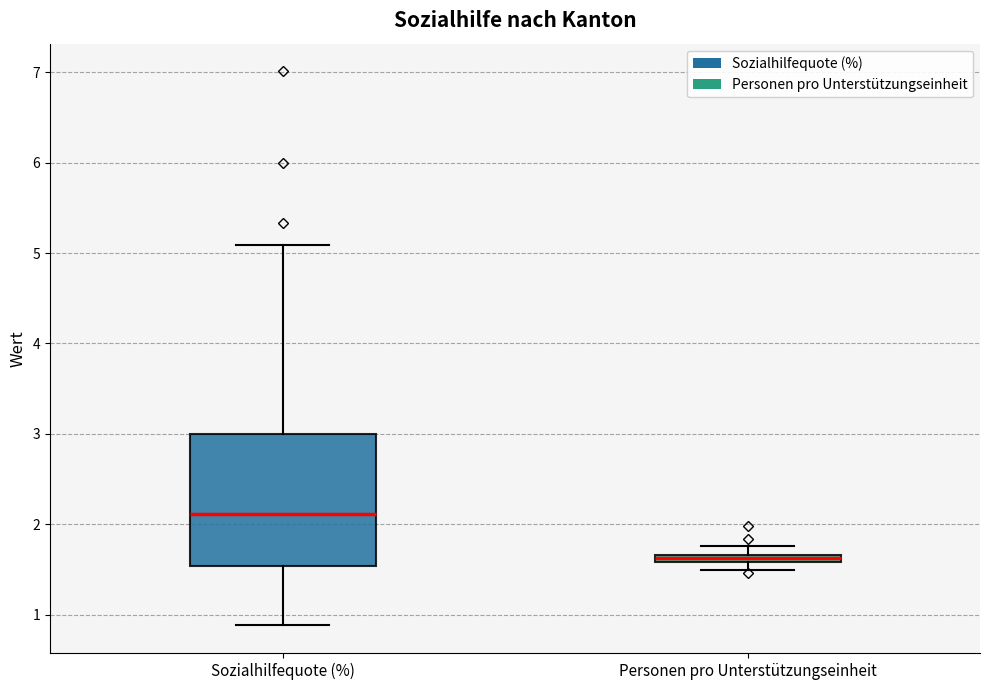

Where is the lower edge of the box for Personen pro Unterstützungseinheit on the y-axis? The values are not printed on the chart, so give them approximately, as read against the axis.

1.6